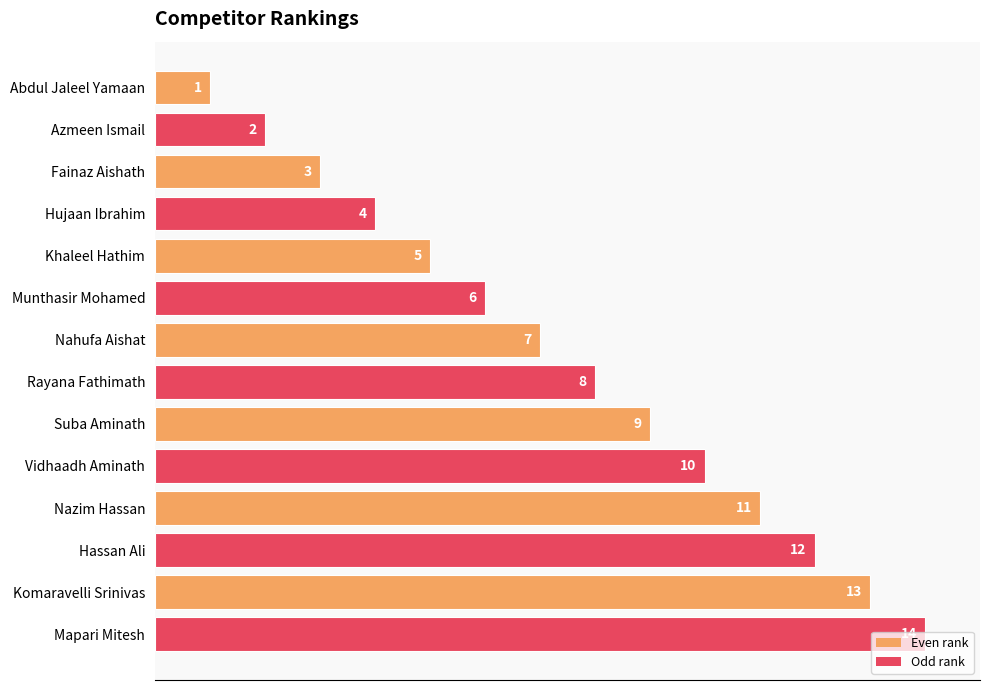

How many values are below 8?

7